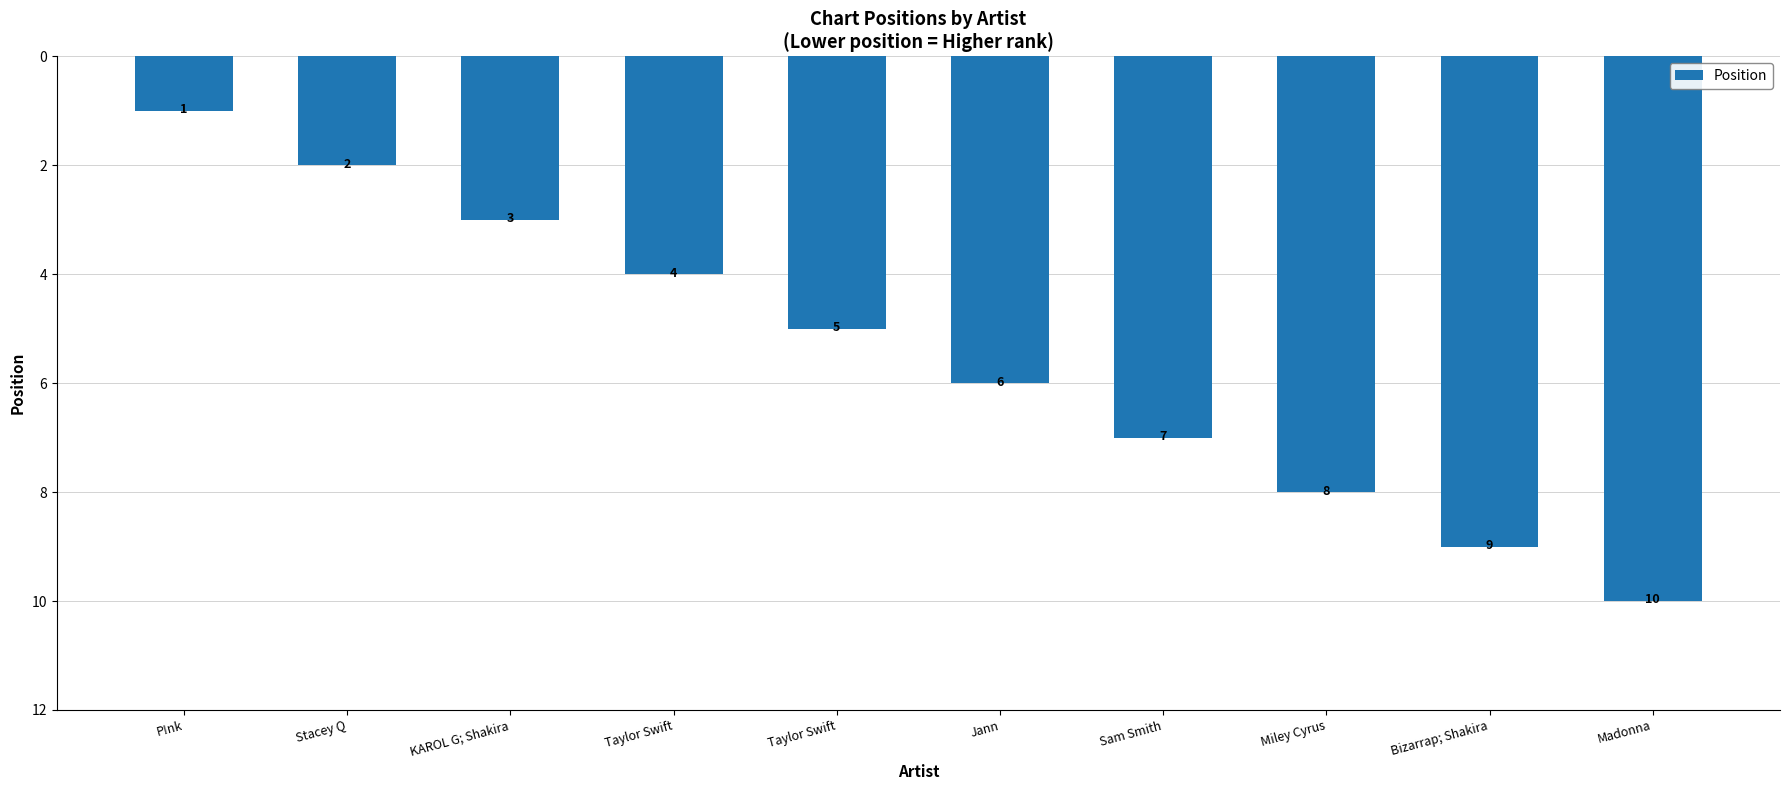

What is the smallest value displayed?

1